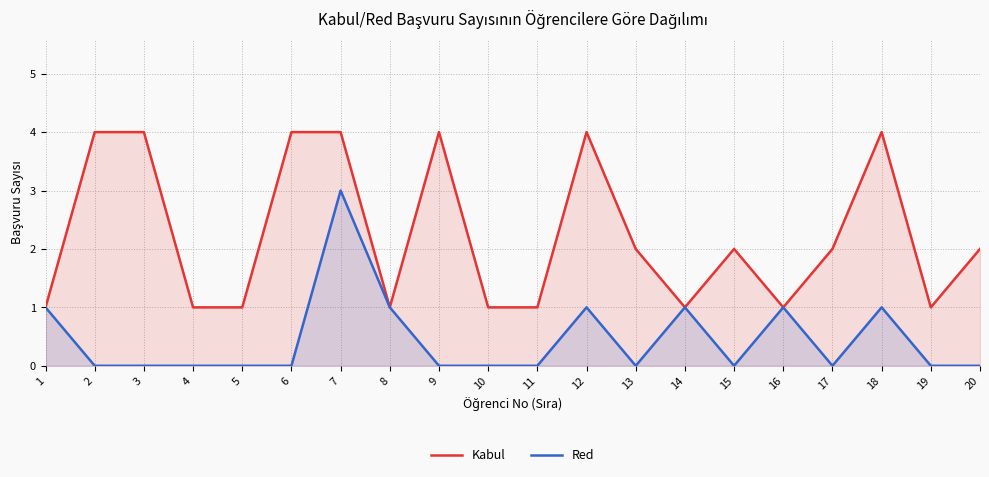

Rank the categories by Kabul value from highest to lowest.

2, 3, 6, 7, 9, 12, 18, 13, 15, 17, 20, 1, 4, 5, 8, 10, 11, 14, 16, 19